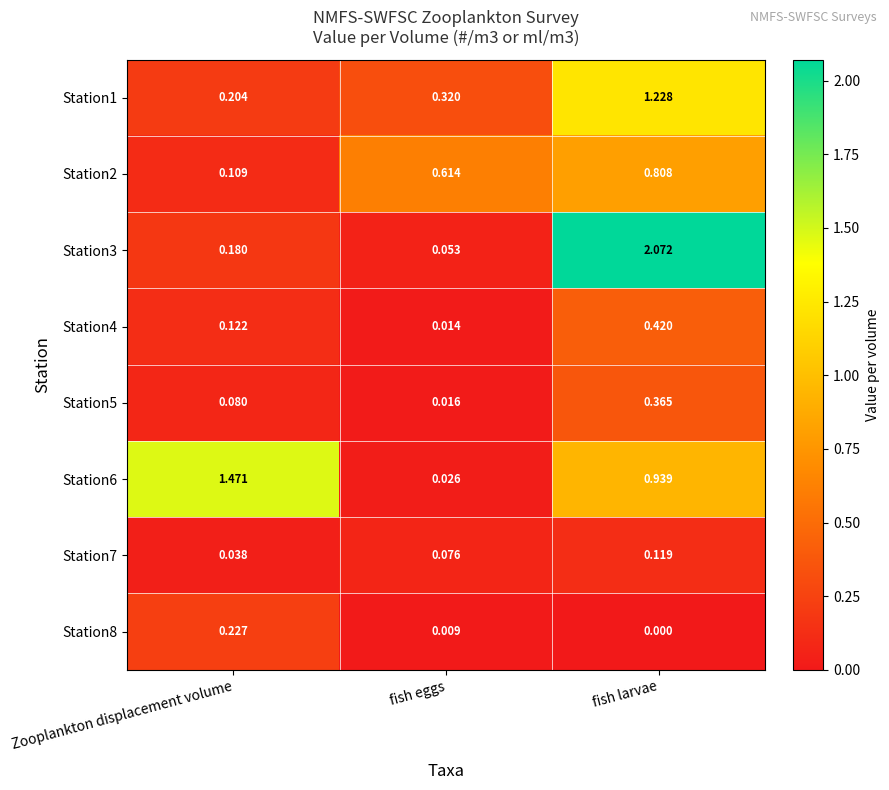

Between Zooplankton displacement volume and fish larvae, which series saw the biggest shift?

Station3